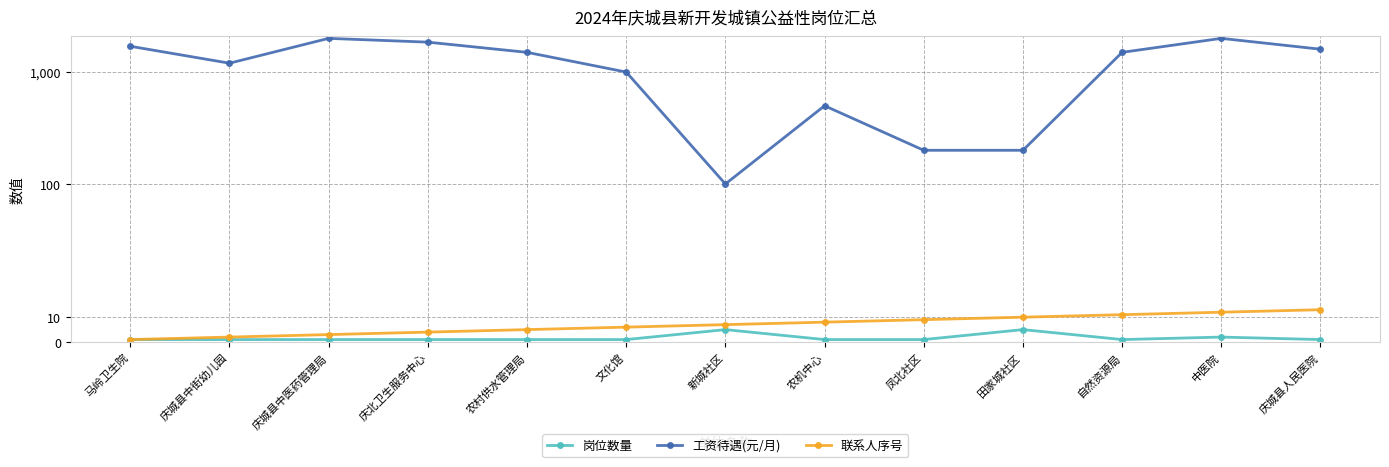

At how many categories does at least one series exceed 157?

12